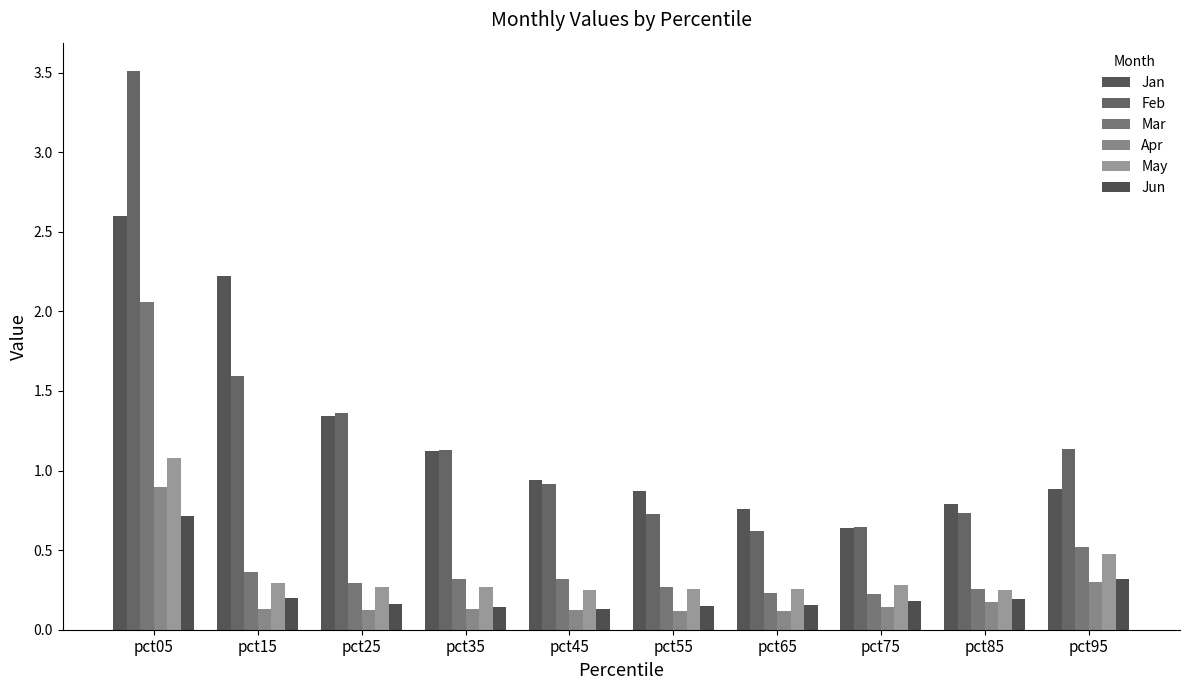

Does the chart contain stacked bars?

No